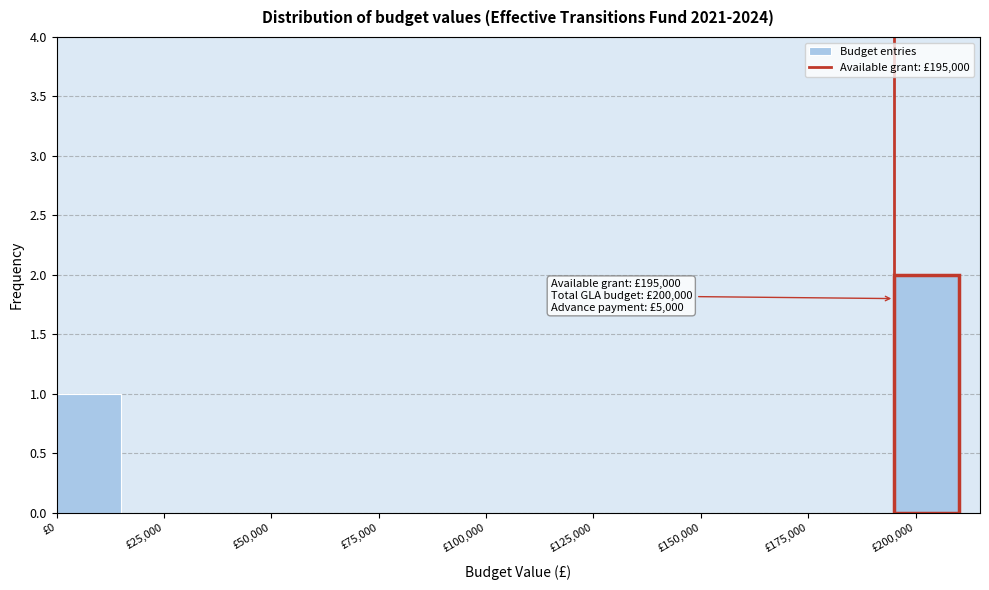

Read against the x-axis, roughly where is the centre of the tallest bar?

205000